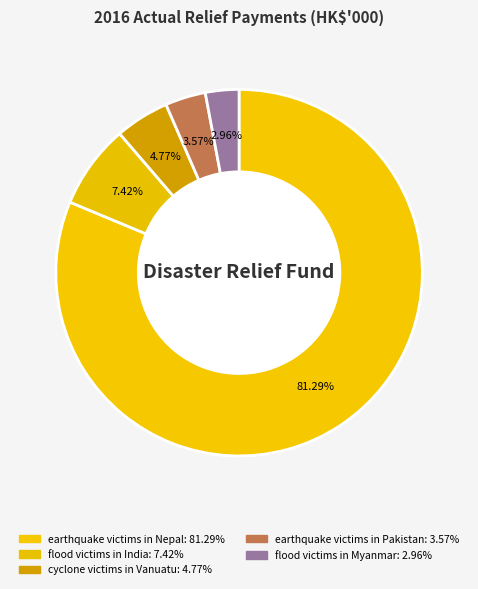

To the nearest percent, what is the average slice percentage?

20%